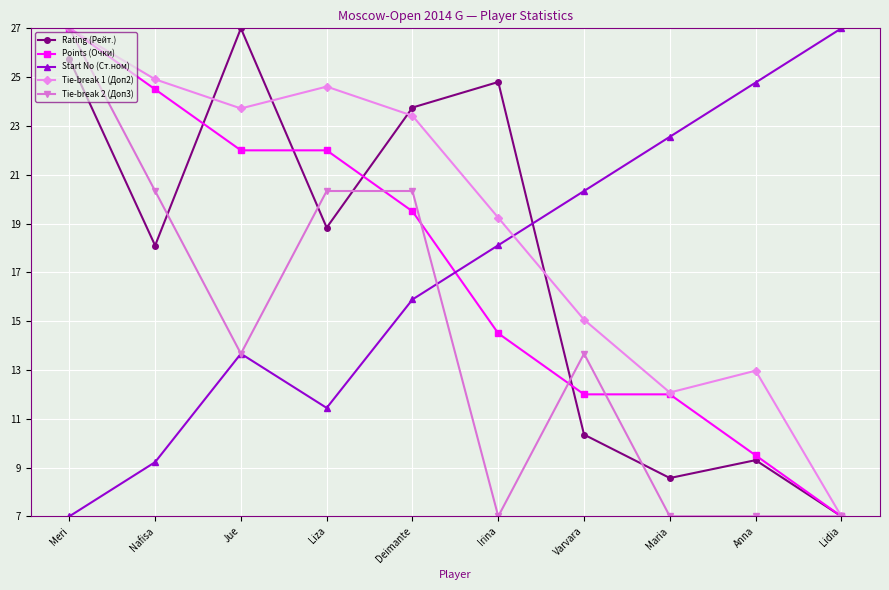

Is this an area chart (filled region under the line)?

No